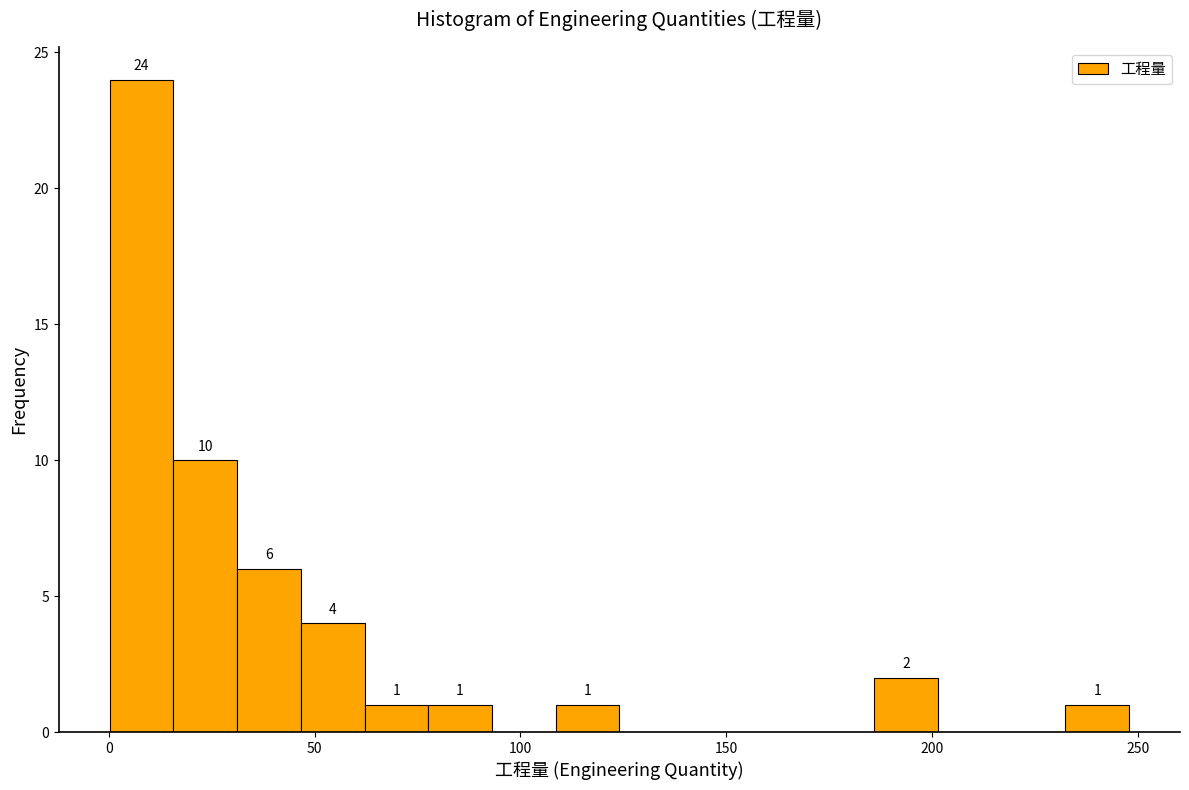

Around what value on the x-axis is the tallest bar? Give the approximate position of its centre, as read against the axis.

10